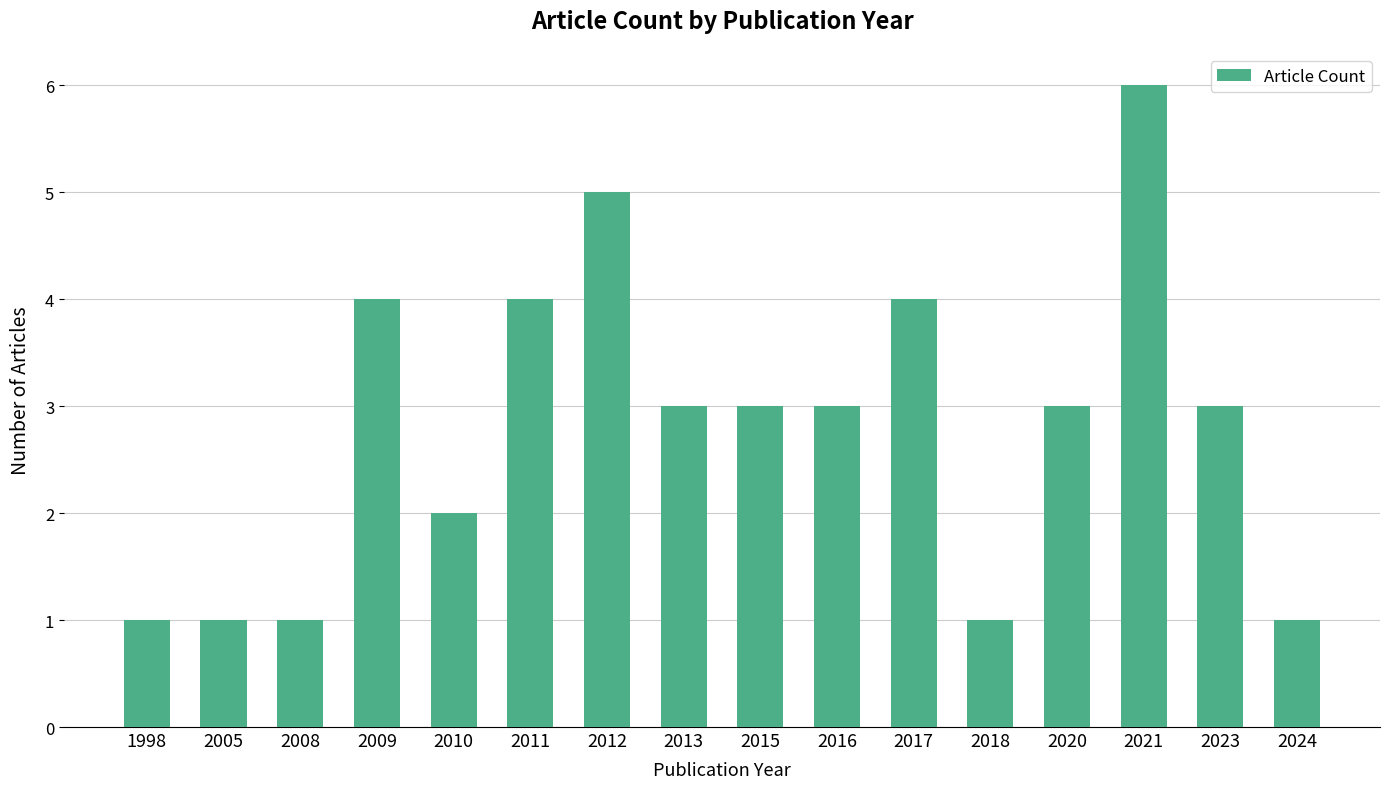

What is the average value?

3